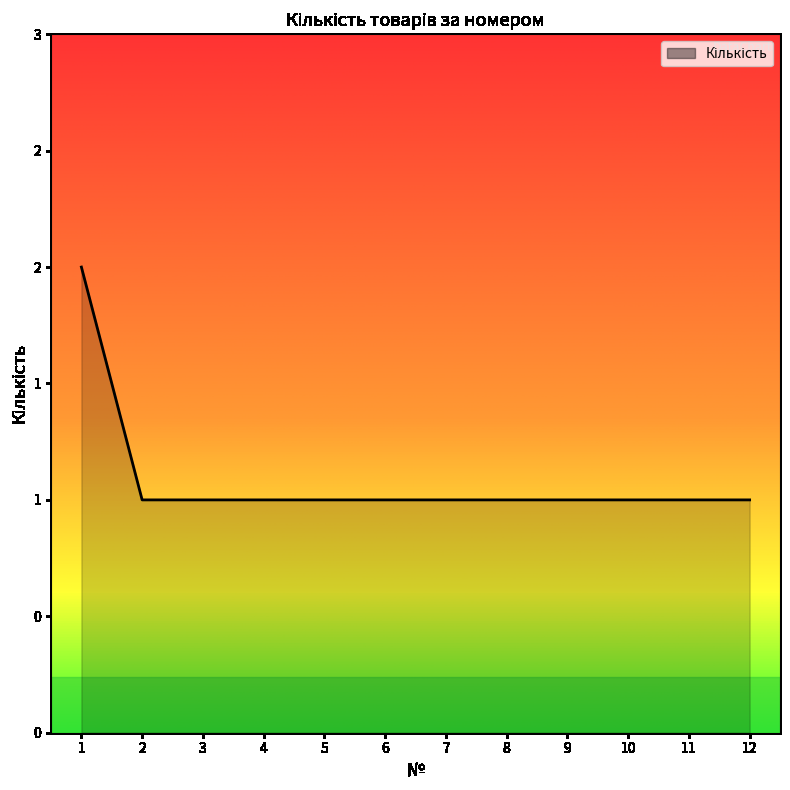

Is it true that the value at 7 is 1?

False